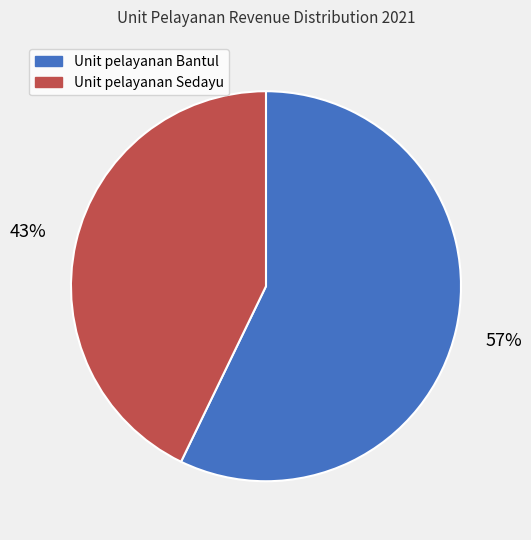

Is it true that Unit pelayanan Bantul is 70% of the pie?

False